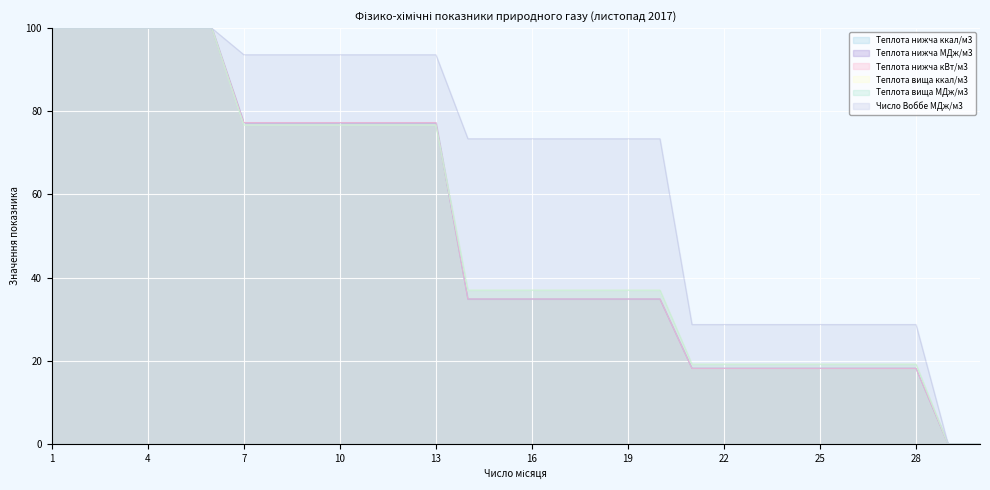

How many distinct data groups are displayed?

6